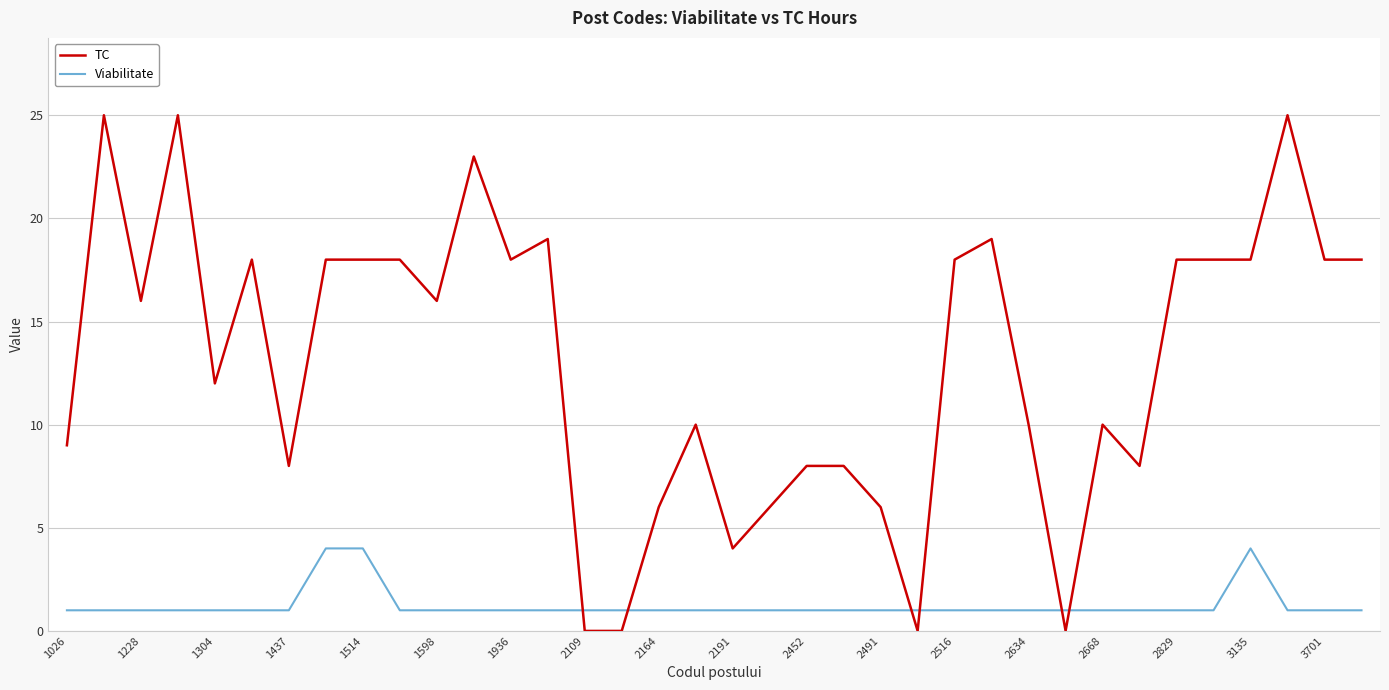

True or false: Viabilitate and TC intersect in this chart.

True